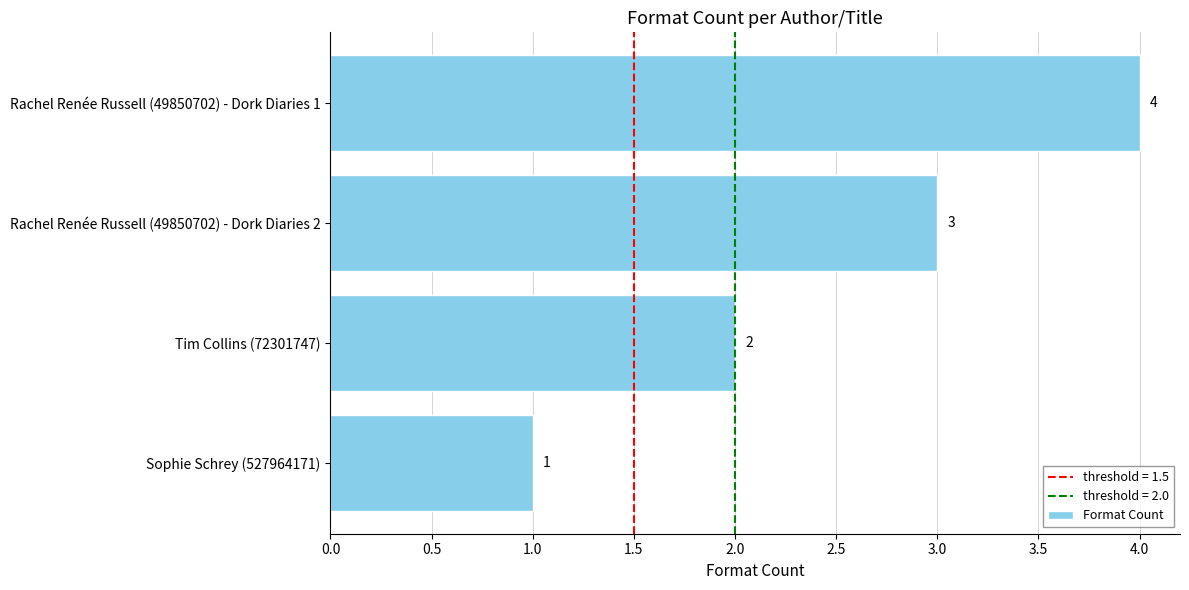

Does the chart contain any negative values?

No